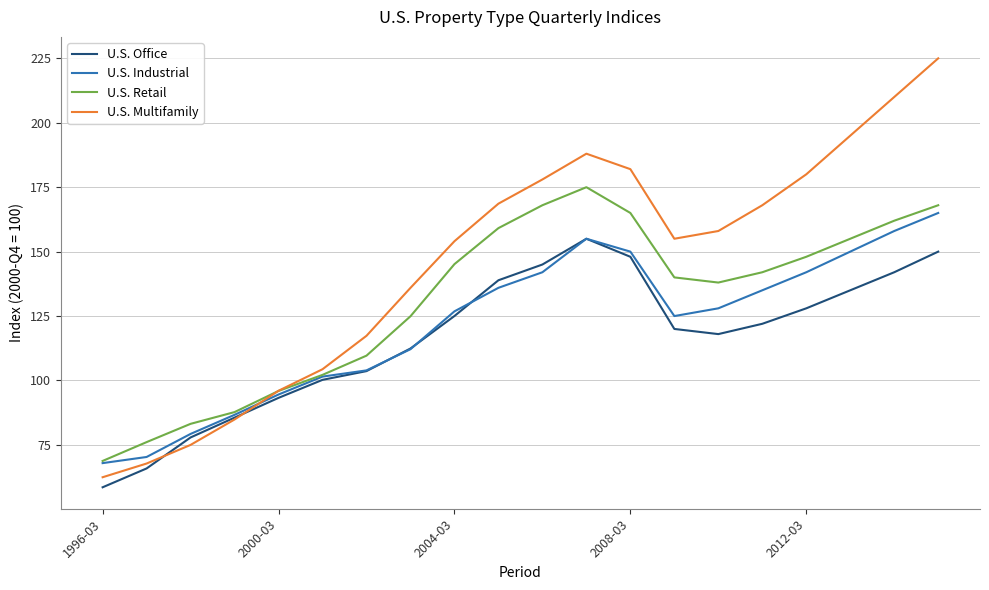

Rank the series by their average value, from highest to lowest.

U.S. Multifamily, U.S. Retail, U.S. Industrial, U.S. Office